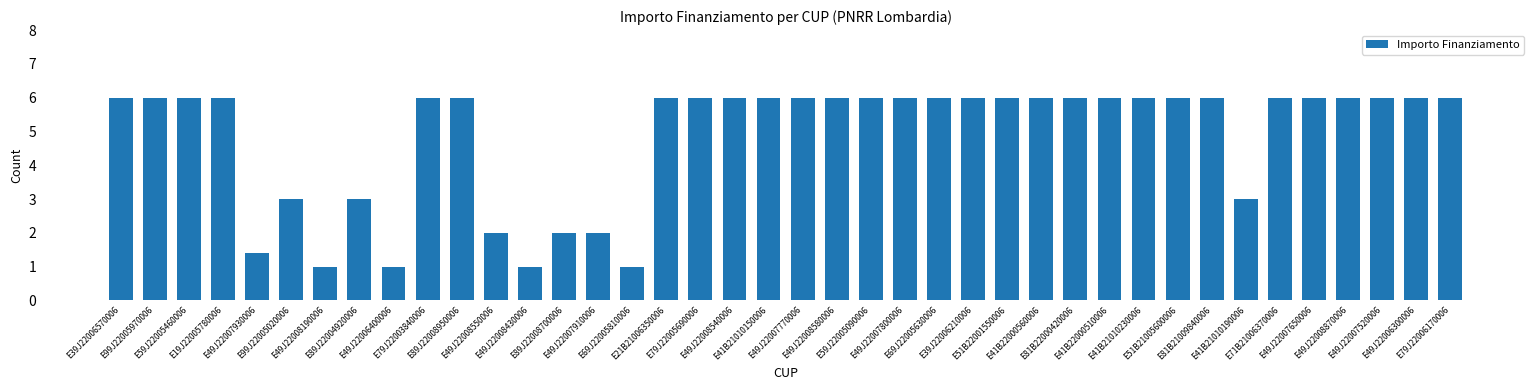

What is the maximum value shown in the chart?

6.0